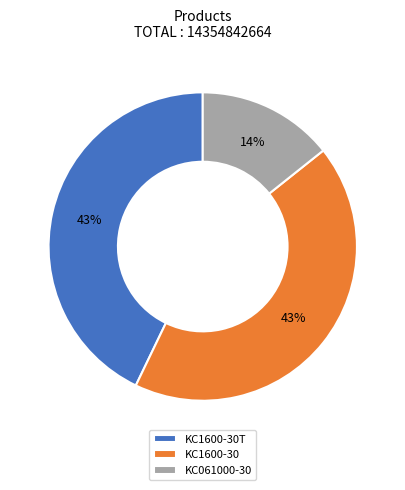

What is the smallest slice in the pie chart?

KC061000-30